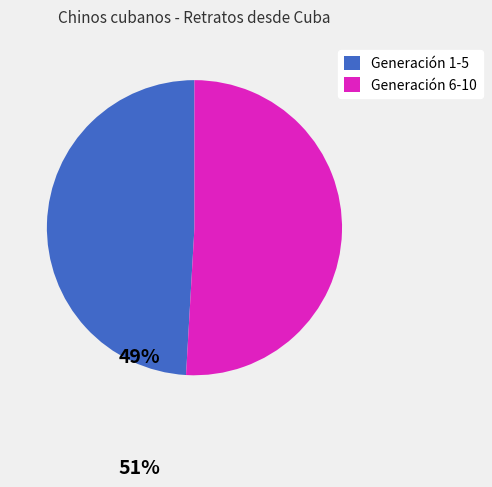

Which slice is the smallest?

Generación 1-5